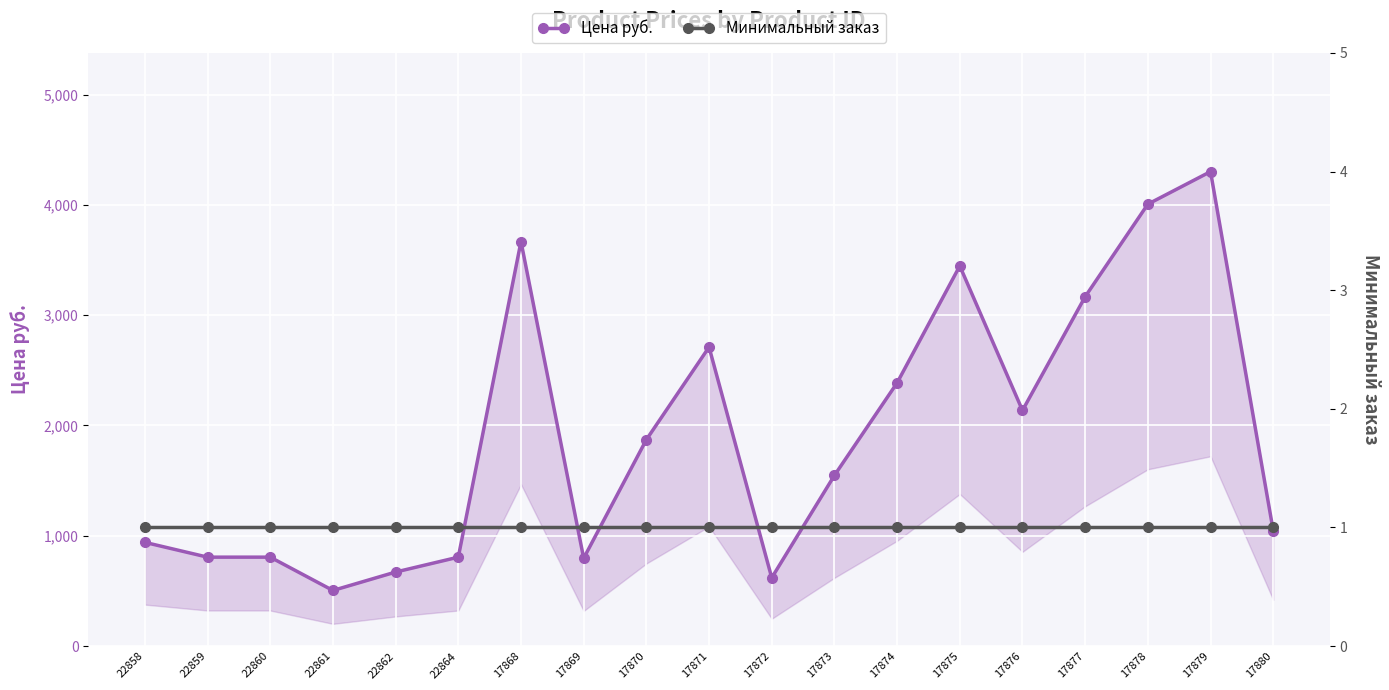

List the labels in order of Цена руб. value, smallest first.

22861, 17872, 22862, 17869, 22859, 22860, 22864, 22858, 17880, 17873, 17870, 17876, 17874, 17871, 17877, 17875, 17868, 17878, 17879